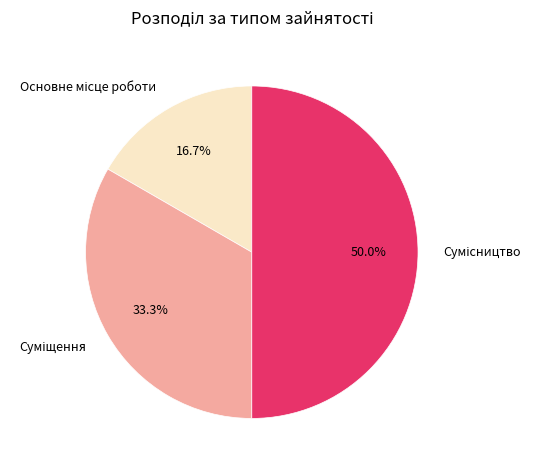

How many segments does this pie chart have?

3